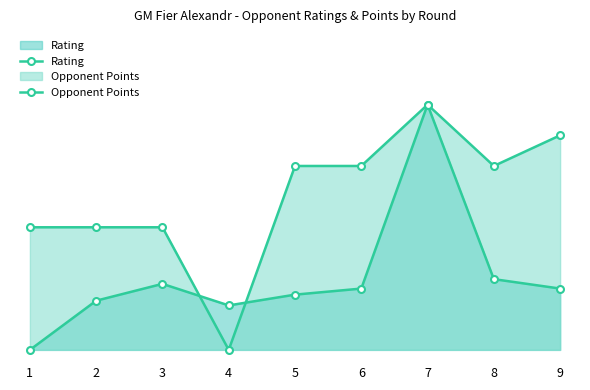

What is the average value of the Opponent Points series?

62.5